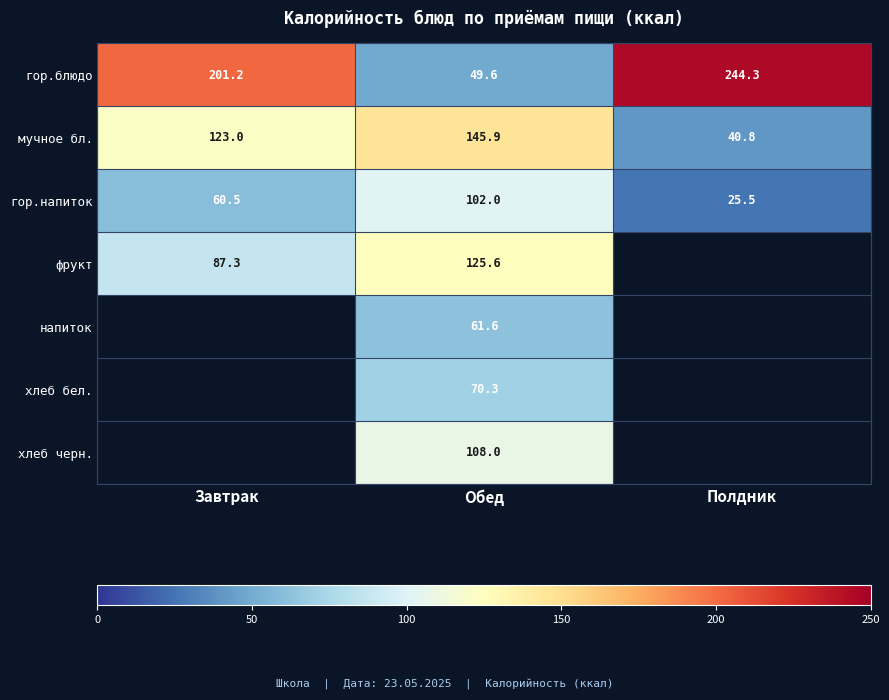

At which label does гор.напиток first exceed 60?

Завтрак